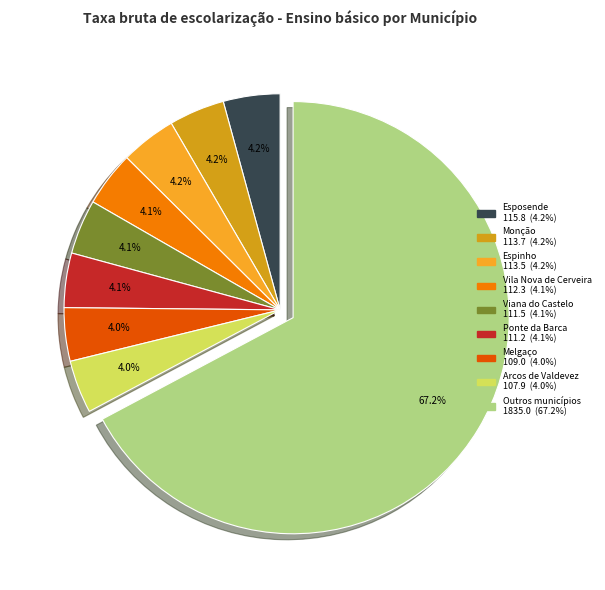

Does any single category account for the majority?

Yes